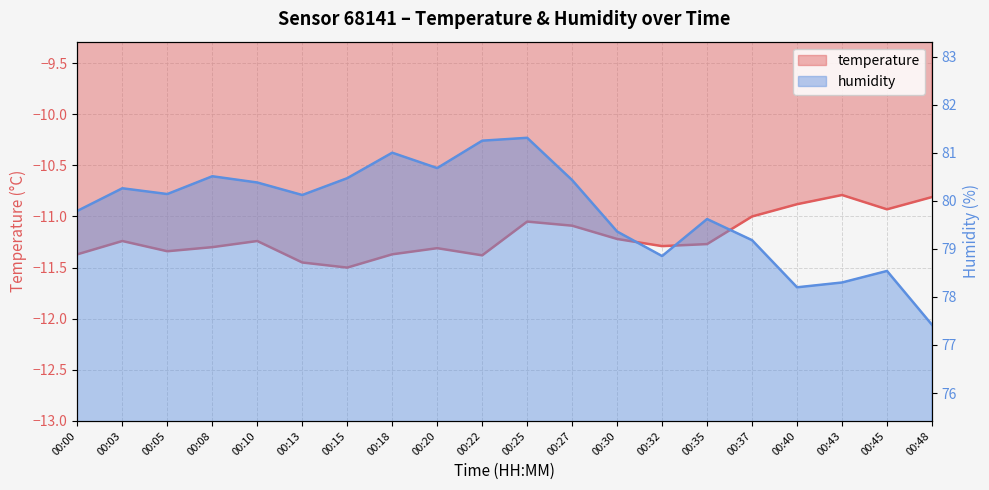

Reading right to left, transcribe all the data shown in this chart.

temperature: 00:48=-10.8	00:45=-10.9	00:43=-10.8	00:40=-10.9	00:37=-11.0	00:35=-11.3	00:32=-11.3	00:30=-11.2	00:27=-11.1	00:25=-11.1	00:22=-11.4	00:20=-11.3	00:18=-11.4	00:15=-11.5	00:13=-11.4	00:10=-11.2	00:08=-11.3	00:05=-11.3	00:03=-11.2	00:00=-11.4
humidity: 00:48=77.4	00:45=78.5	00:43=78.3	00:40=78.2	00:37=79.2	00:35=79.6	00:32=78.8	00:30=79.4	00:27=80.4	00:25=81.3	00:22=81.2	00:20=80.7	00:18=81.0	00:15=80.5	00:13=80.1	00:10=80.4	00:08=80.5	00:05=80.1	00:03=80.3	00:00=79.8